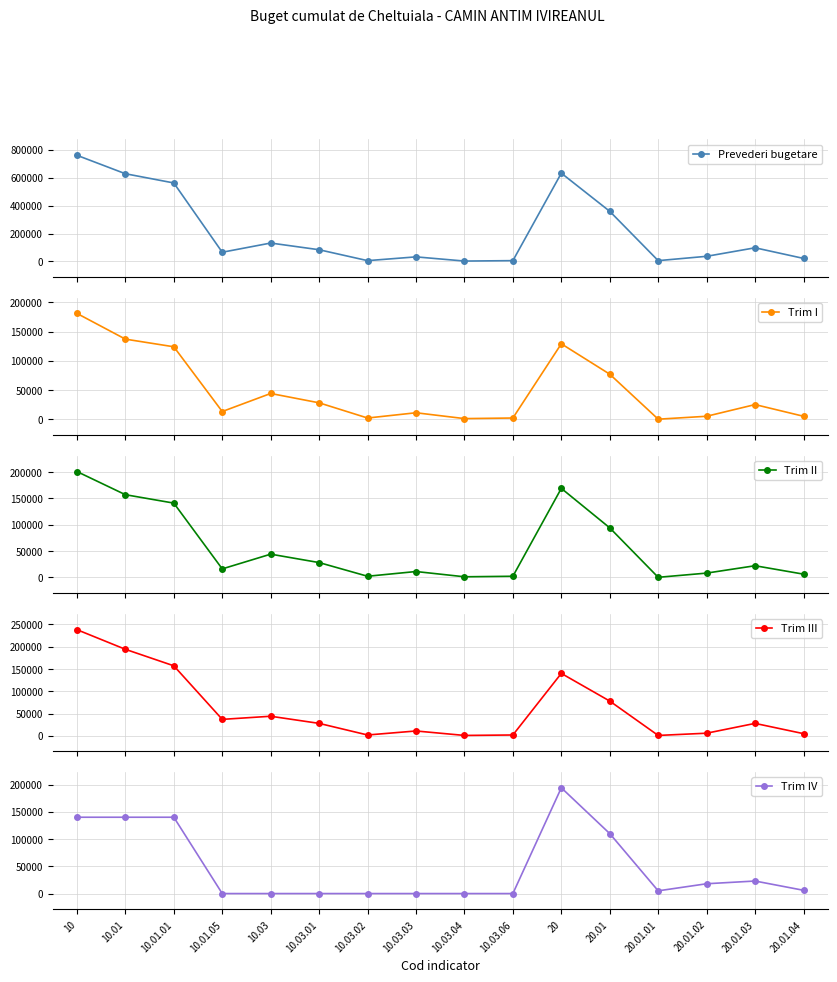

List the labels in order of Prevederi bugetare value, largest first.

10, 20, 10.01, 10.01.01, 20.01, 10.03, 20.01.03, 10.03.01, 10.01.05, 20.01.02, 10.03.03, 20.01.04, 10.03.02, 10.03.06, 20.01.01, 10.03.04